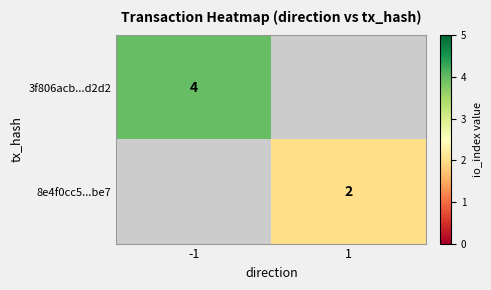

Is it true that 8e4f0cc5...be7 equals 4 at 1?

False